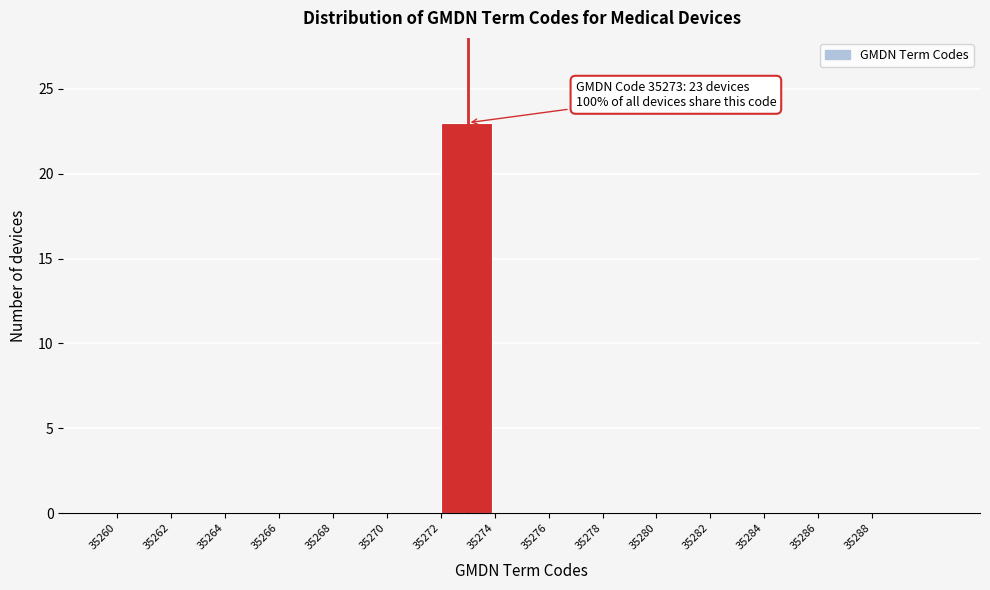

Which range on the x-axis has the tallest bar?

35272 to 35274